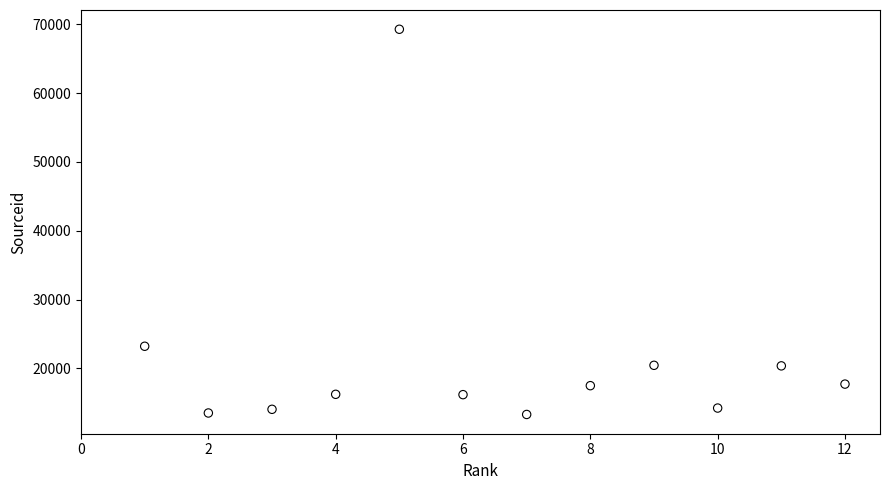

What is the range of Y values (max minus min)?

55984